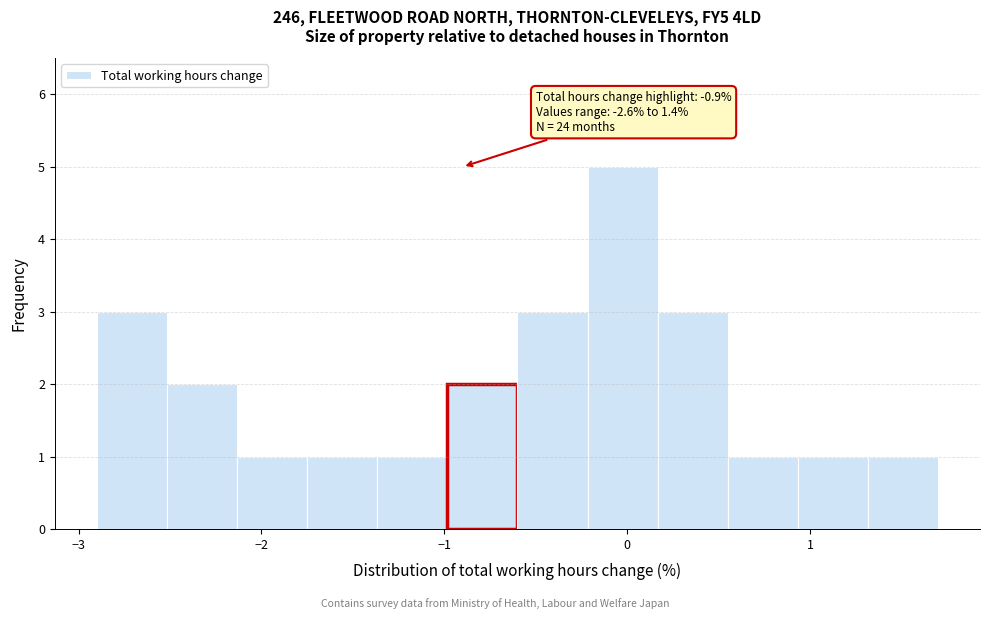

Around what value on the x-axis is the tallest bar? Give the approximate position of its centre, as read against the axis.

0.0